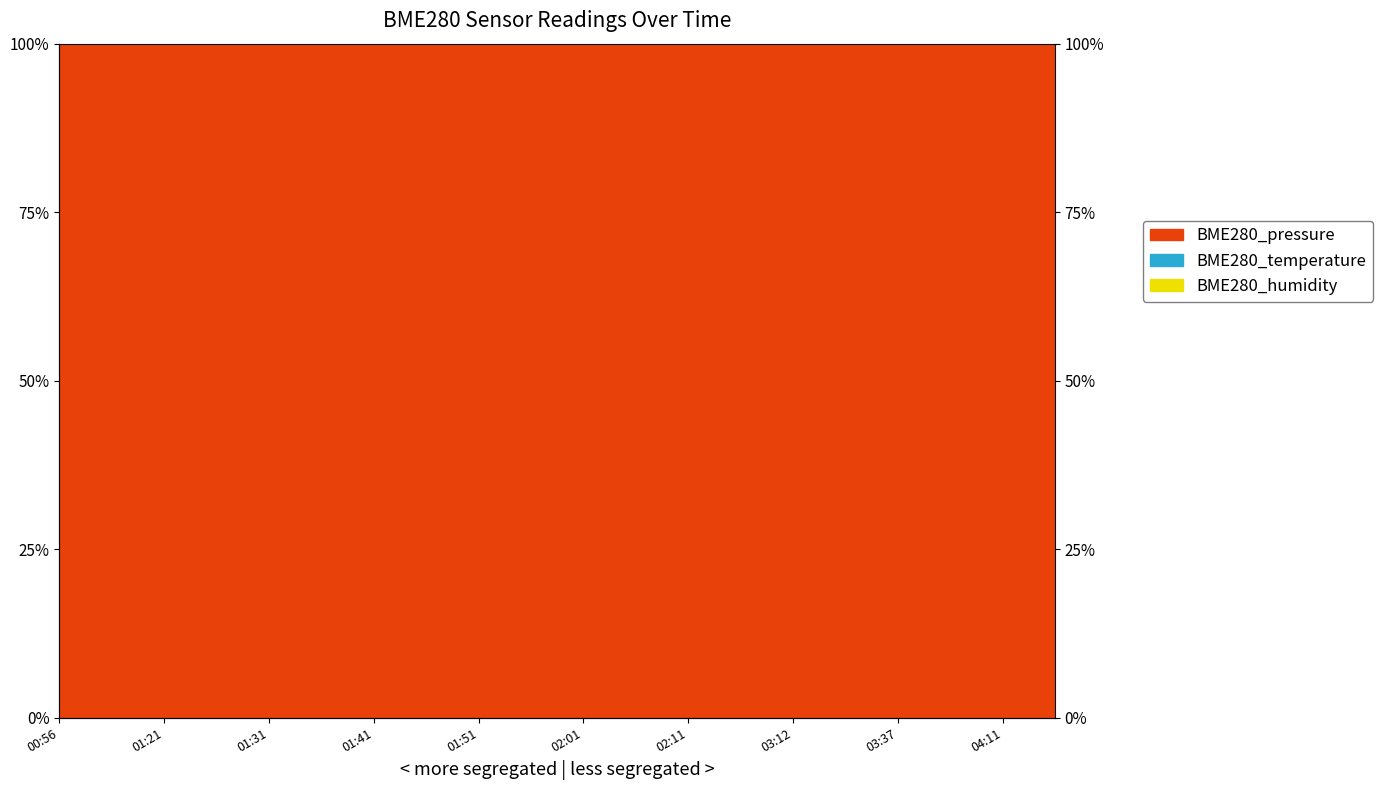

In BME280_temperature, how many points are higher than both neighbors (excluding endpoints)?

3